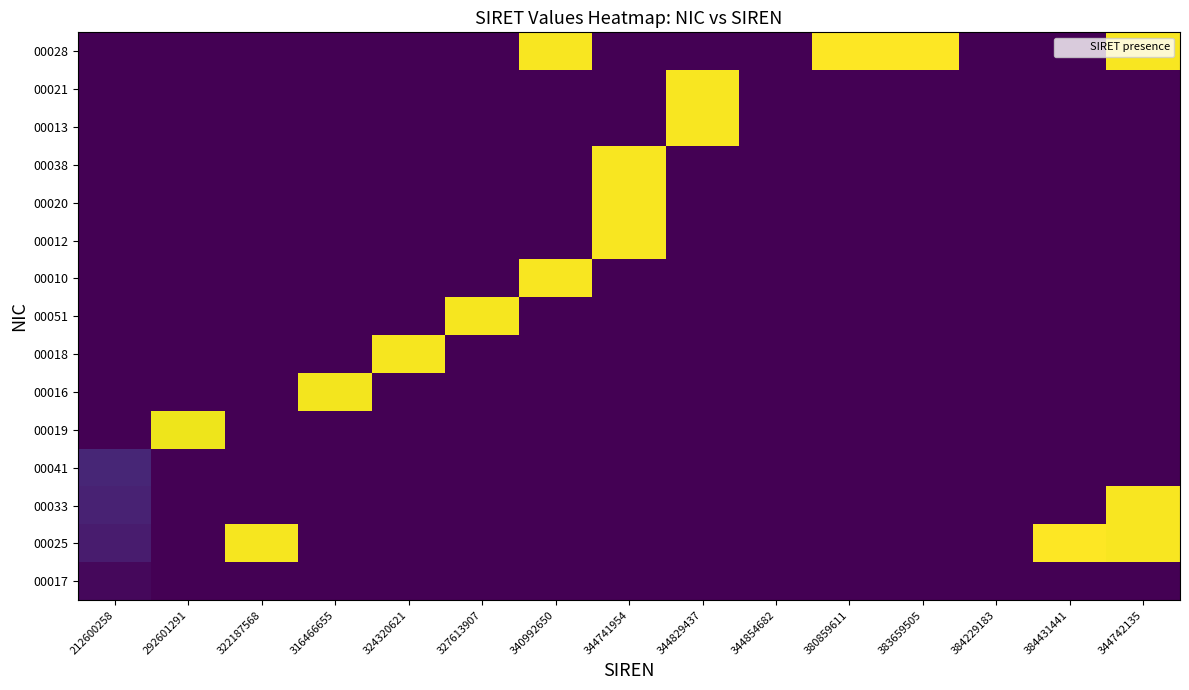

At 316466655, list the series in order from smallest to largest.

00017, 00025, 00033, 00041, 00019, 00018, 00051, 00010, 00012, 00020, 00038, 00013, 00021, 00028, 00016